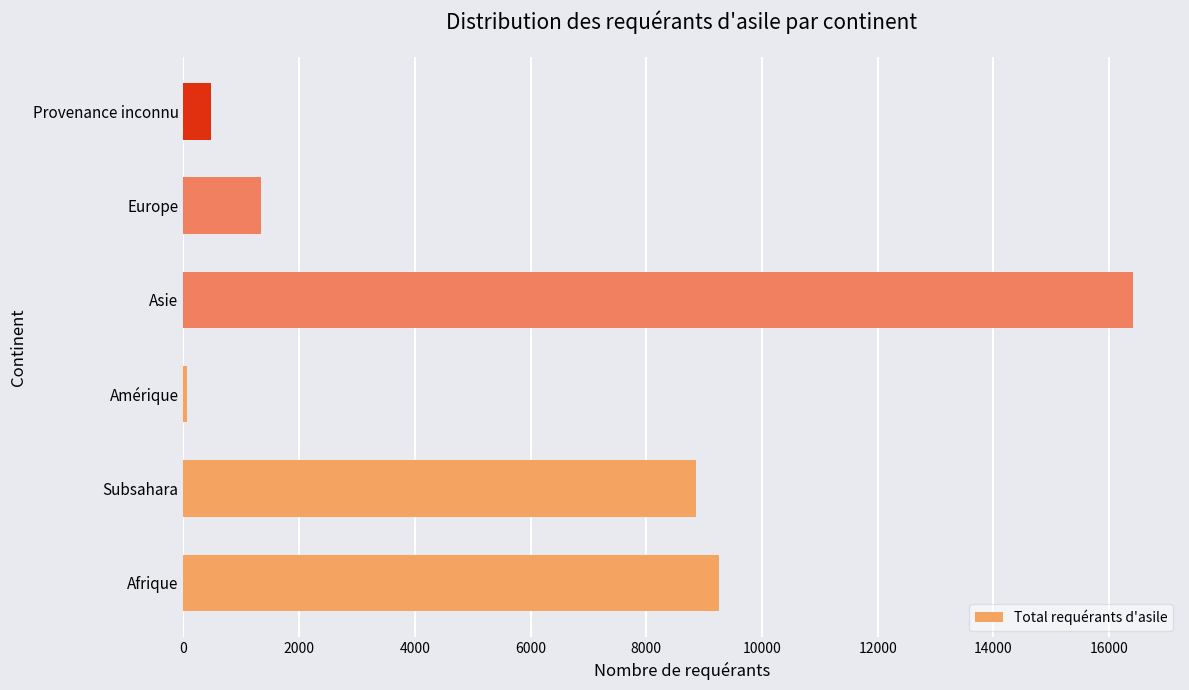

The value at Asie is 16404. True or false?

True